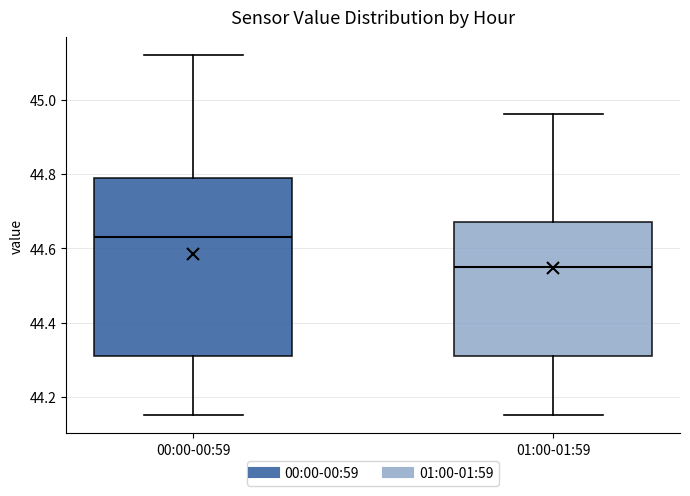

Reading left to right, transcribe this box plot: for each box, give where its median line is, the range the box spans, and where its two whiskers end, as read against the y-axis. The values are not printed on the chart, so give them approximately, as read against the axis.

00:00-00:59: median 44.64, box 44.32 to 44.80, whiskers 44.16 to 45.12
01:00-01:59: median 44.56, box 44.32 to 44.68, whiskers 44.16 to 44.96